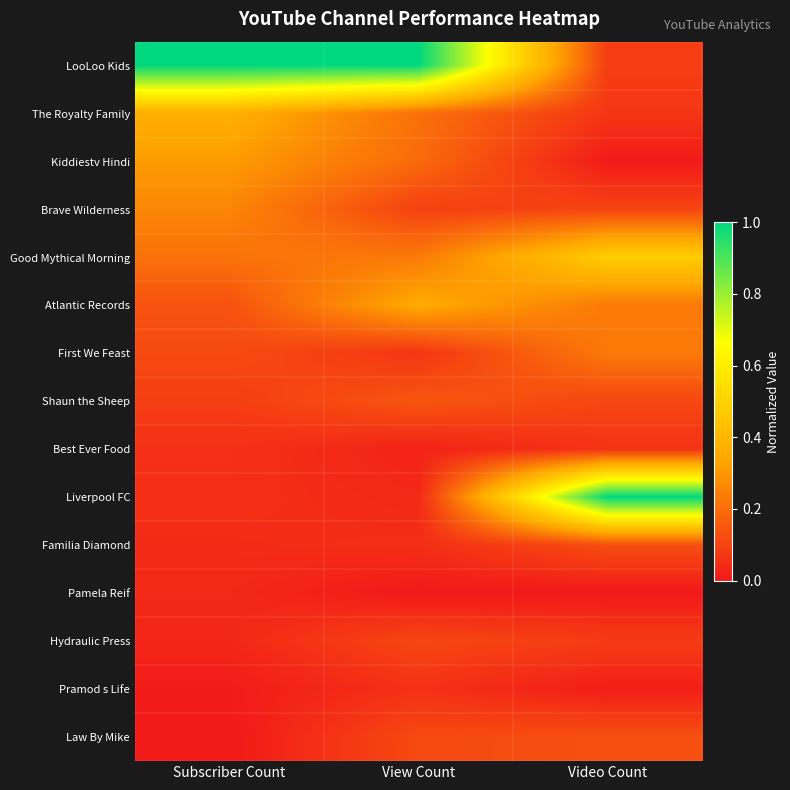

Reading left to right, list all the values displayed in this chart.

LooLoo Kids: Subscriber Count=1.0	View Count=1.0	Video Count=0.1
The Royalty Family: Subscriber Count=0.4	View Count=0.2	Video Count=0.1
Kiddiestv Hindi: Subscriber Count=0.3	View Count=0.2	Video Count=0.0
Brave Wilderness: Subscriber Count=0.3	View Count=0.1	Video Count=0.1
Good Mythical Morning: Subscriber Count=0.2	View Count=0.2	Video Count=0.5
Atlantic Records: Subscriber Count=0.1	View Count=0.4	Video Count=0.2
First We Feast: Subscriber Count=0.1	View Count=0.1	Video Count=0.2
Shaun the Sheep: Subscriber Count=0.1	View Count=0.1	Video Count=0.1
Best Ever Food: Subscriber Count=0.1	View Count=0.0	Video Count=0.1
Liverpool FC: Subscriber Count=0.1	View Count=0.0	Video Count=1.0
Familia Diamond: Subscriber Count=0.0	View Count=0.0	Video Count=0.1
Pamela Reif: Subscriber Count=0.0	View Count=0.0	Video Count=0.0
Hydraulic Press: Subscriber Count=0.0	View Count=0.1	Video Count=0.1
Pramod s Life: Subscriber Count=0.0	View Count=0.1	Video Count=0.0
Law By Mike: Subscriber Count=0.0	View Count=0.1	Video Count=0.1